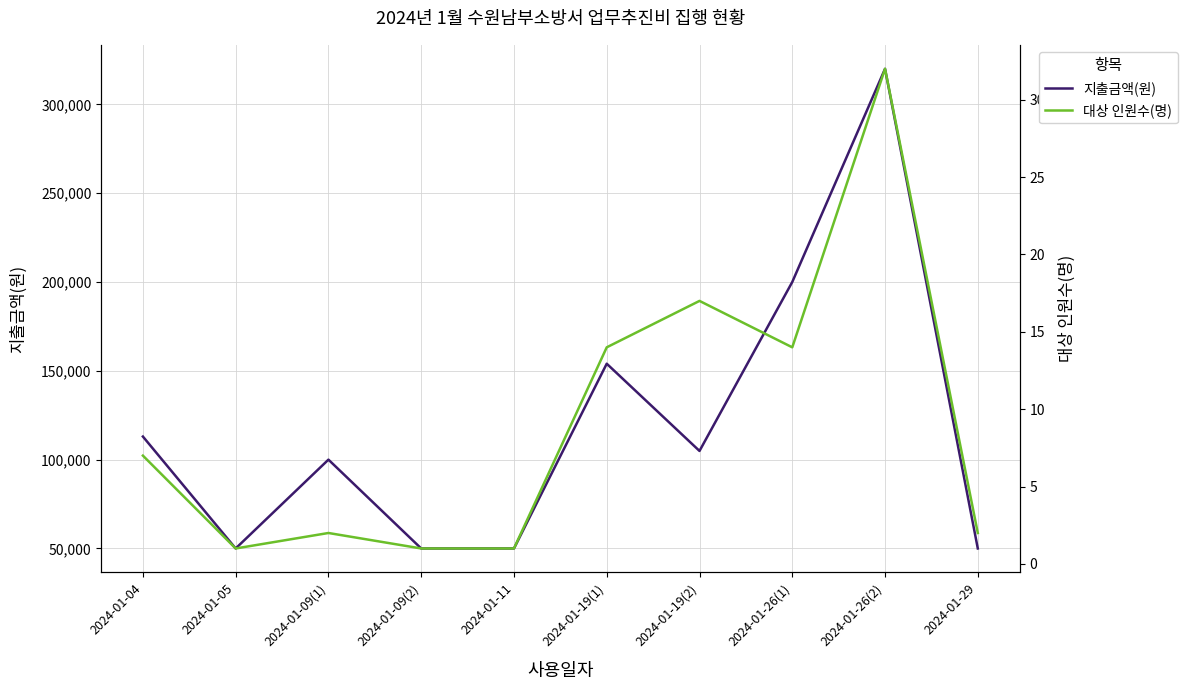

What is the difference between the highest and lowest values at 2024-01-09(2)?

49999